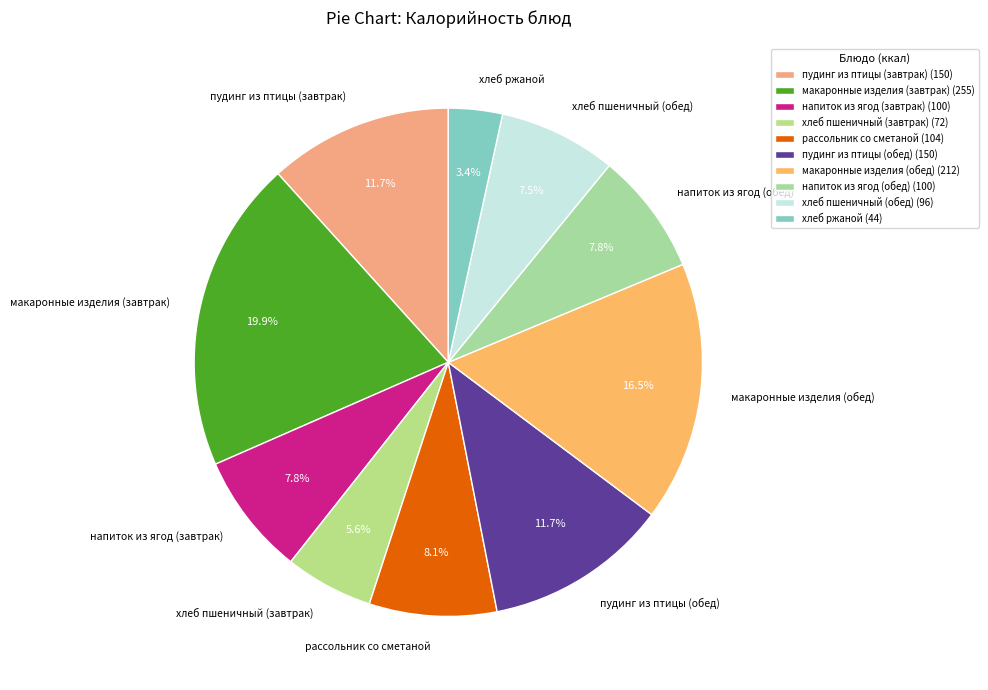

Which has a higher value, хлеб пшеничный (обед) or пудинг из птицы (обед)?

пудинг из птицы (обед)